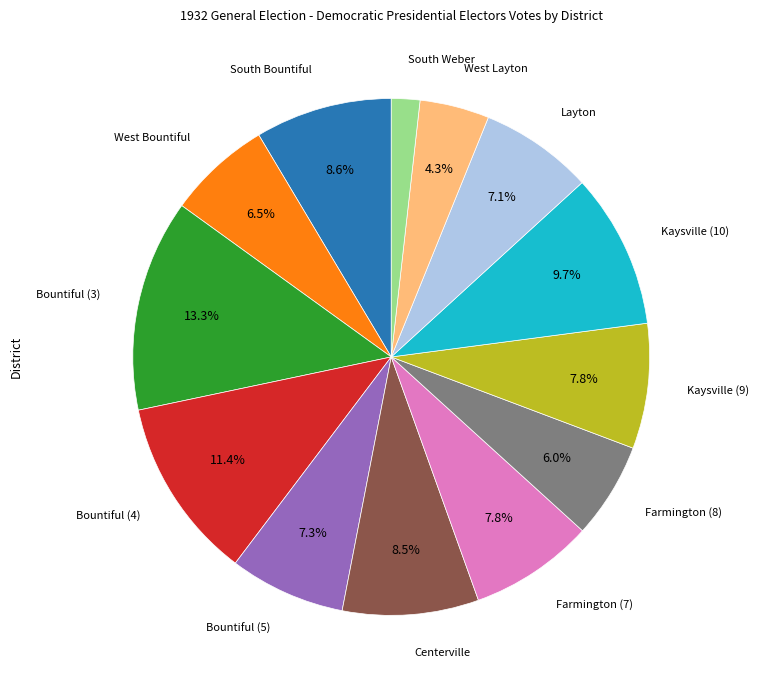

Is there any slice that represents more than half of the pie?

No